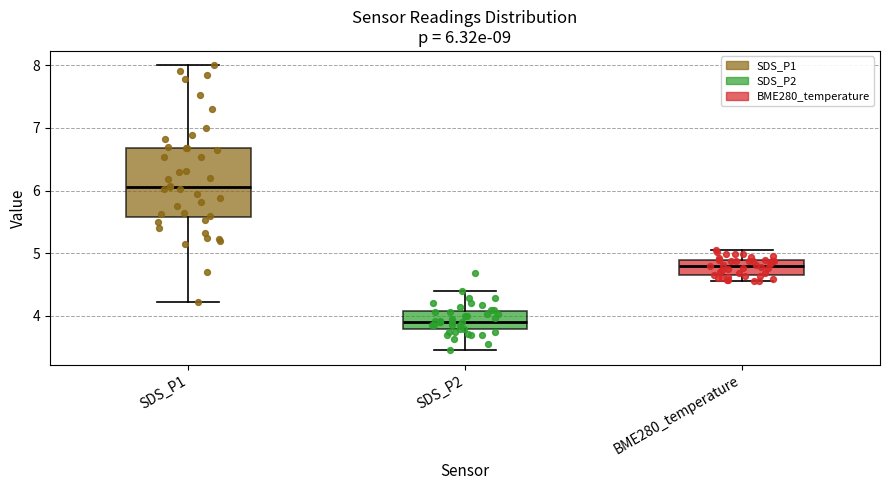

Which box is the tallest, from its lower edge to its upper edge?

SDS_P1